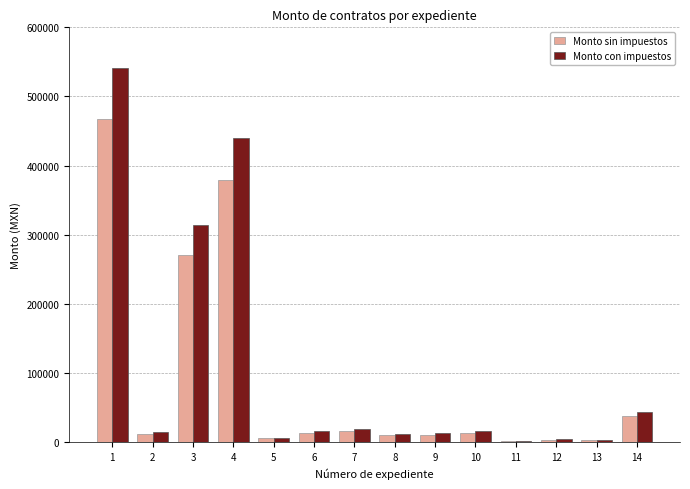

The value of Monto sin impuestos at 3 is 270211.1. True or false?

True